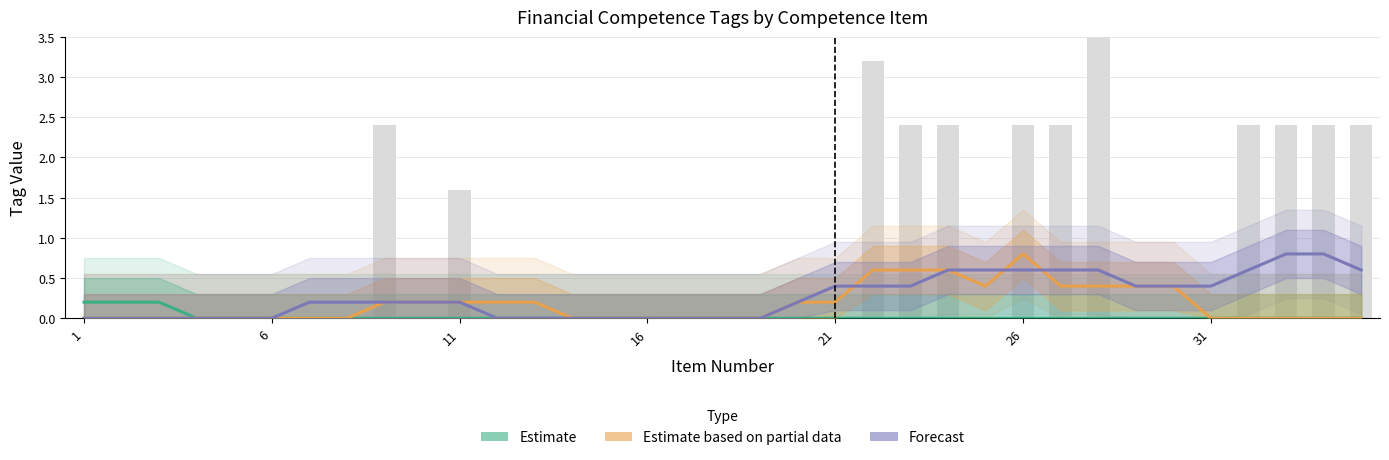

The Forecast series shows -0.3 at 1. True or false?

False